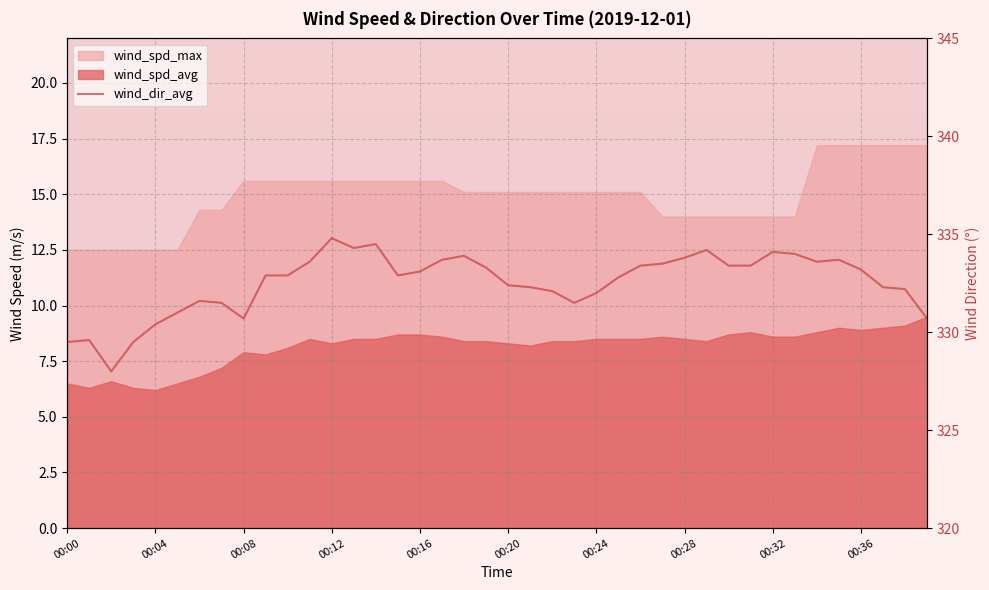

What is the difference between the values at 21 and 10?

0.6